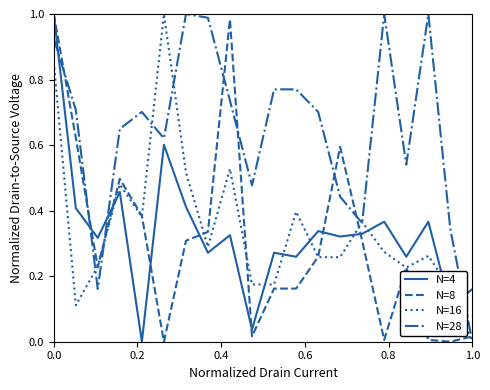

True or false: N=8 and N=28 cross at least once.

True